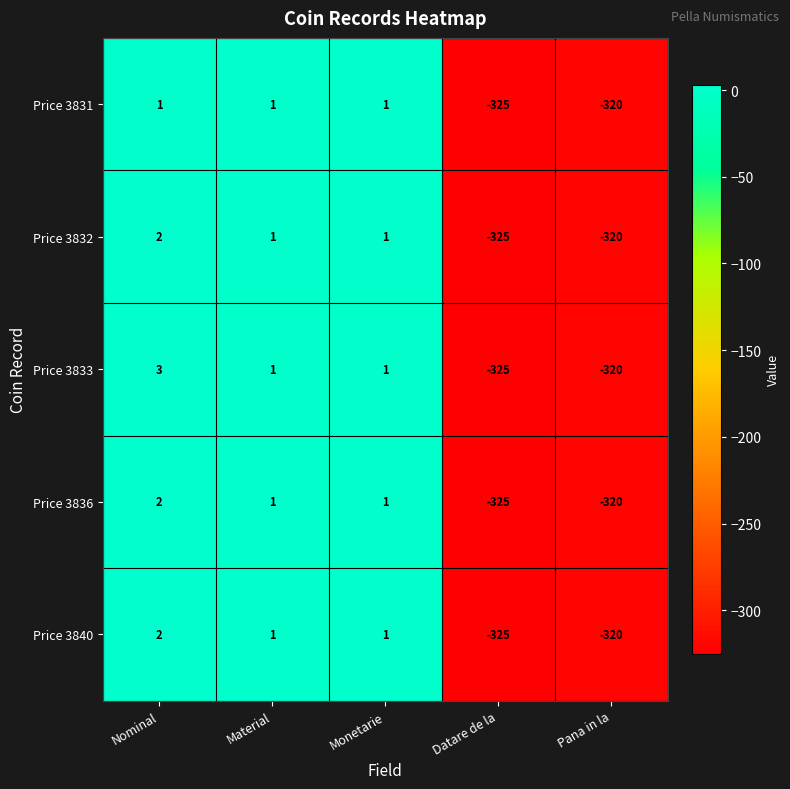

Reading right to left, list all the values displayed in this chart.

Price 3831: Pana in la=-320	Datare de la=-325	Monetarie=1	Material=1	Nominal=1
Price 3832: Pana in la=-320	Datare de la=-325	Monetarie=1	Material=1	Nominal=2
Price 3833: Pana in la=-320	Datare de la=-325	Monetarie=1	Material=1	Nominal=3
Price 3836: Pana in la=-320	Datare de la=-325	Monetarie=1	Material=1	Nominal=2
Price 3840: Pana in la=-320	Datare de la=-325	Monetarie=1	Material=1	Nominal=2